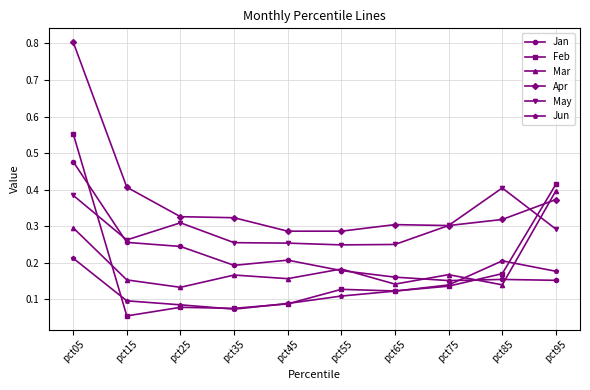

Between pct15 and pct45, which series saw the biggest shift?

Apr